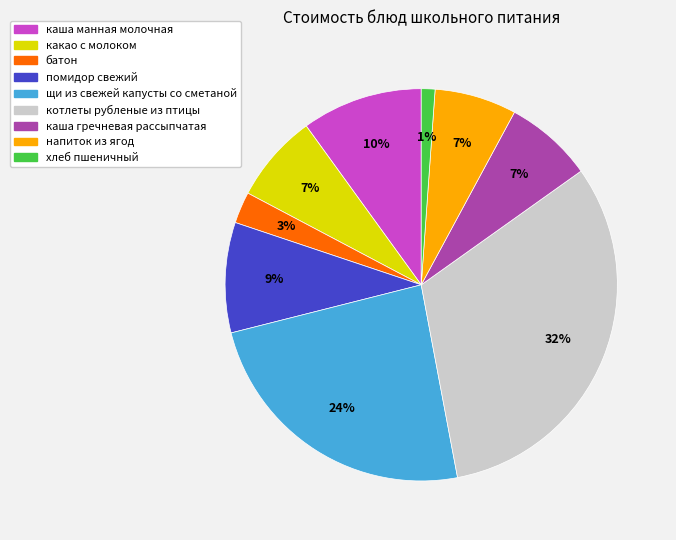

True or false: каша гречневая рассыпчатая accounts for 1% of the total.

False